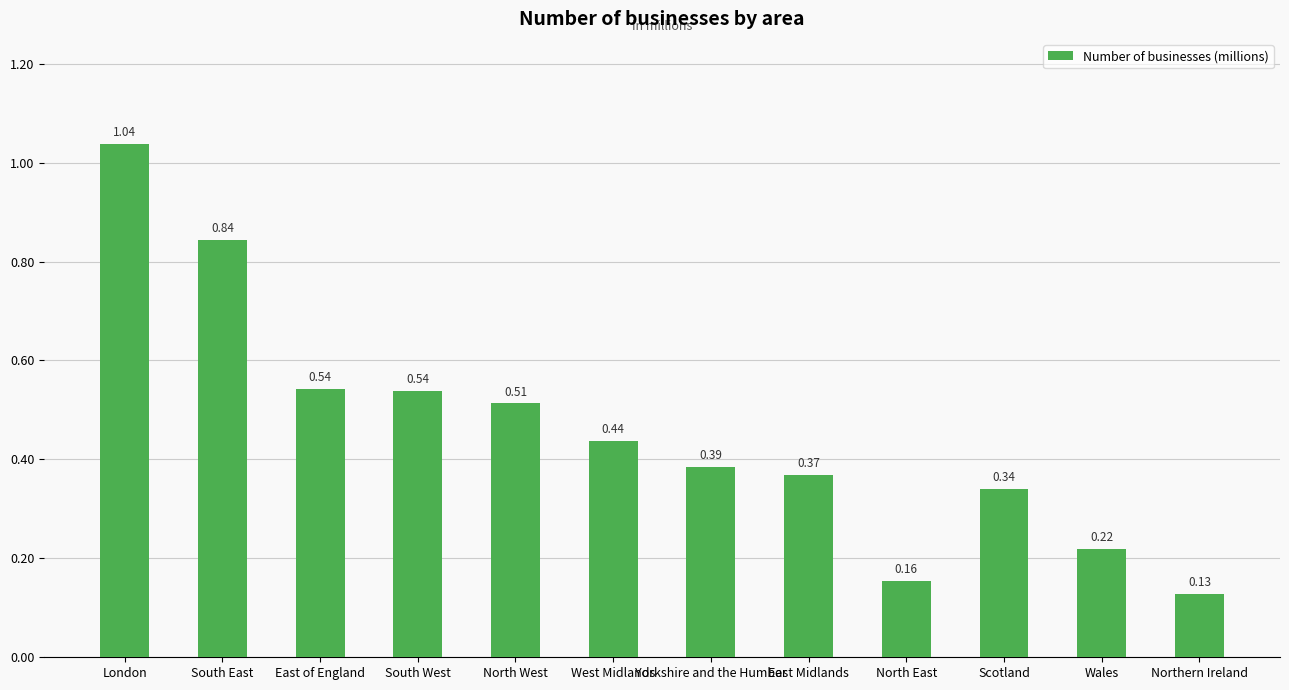

At which label is the value closest to 0?

Northern Ireland